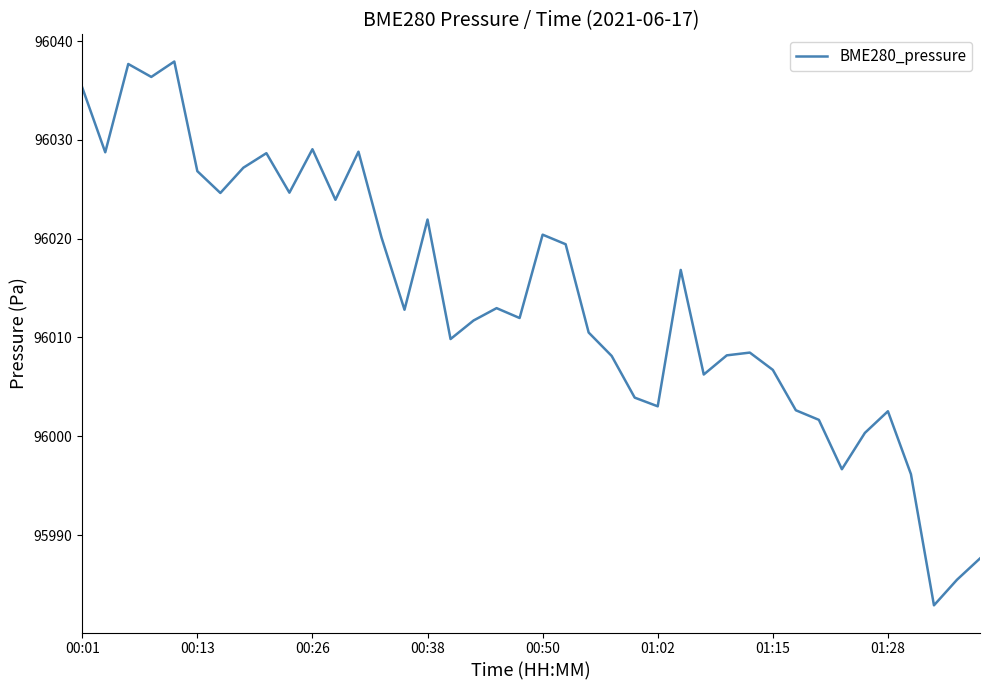

What is the greatest value displayed?

96037.9